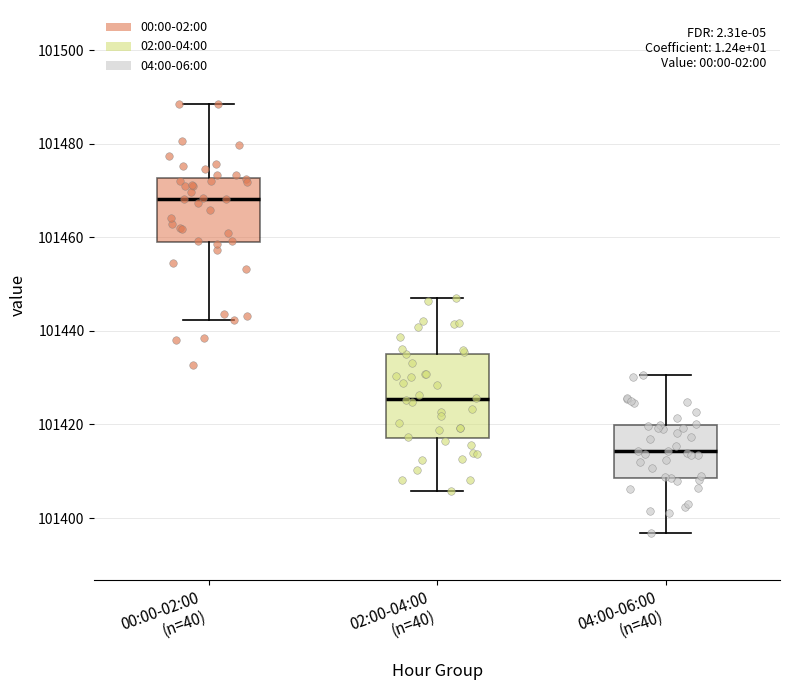

Reading left to right, transcribe this box plot: for each box, give where its median line is, the range the box spans, and where its two whiskers end, as read against the y-axis. The values are not printed on the chart, so give them approximately, as read against the axis.

00:00-02:00 (n=40): median 101468, box 101460 to 101472, whiskers 101442 to 101488
02:00-04:00 (n=40): median 101426, box 101418 to 101436, whiskers 101406 to 101448
04:00-06:00 (n=40): median 101414, box 101408 to 101420, whiskers 101396 to 101430